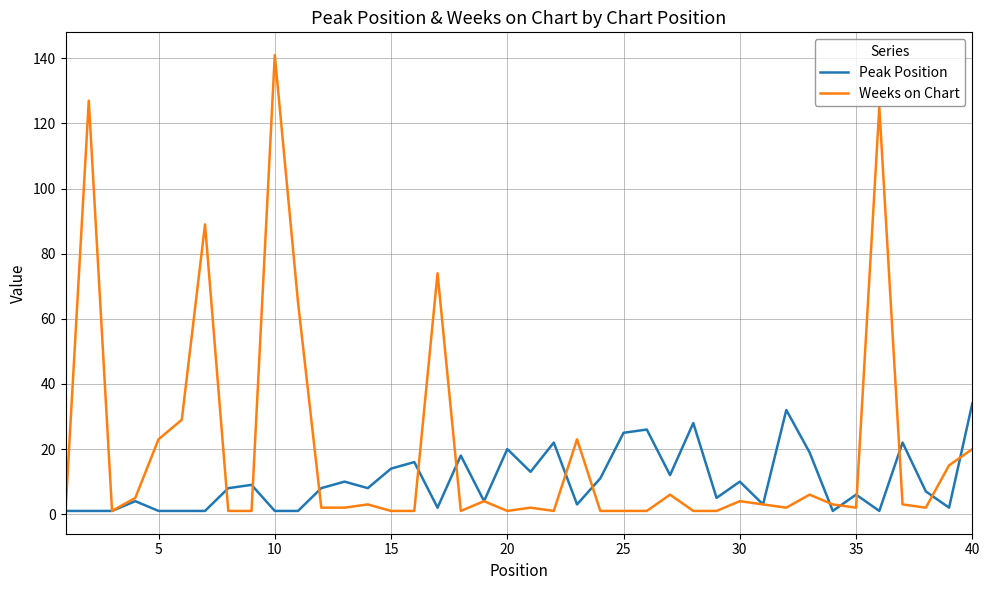

What is the maximum value for Peak Position?

34